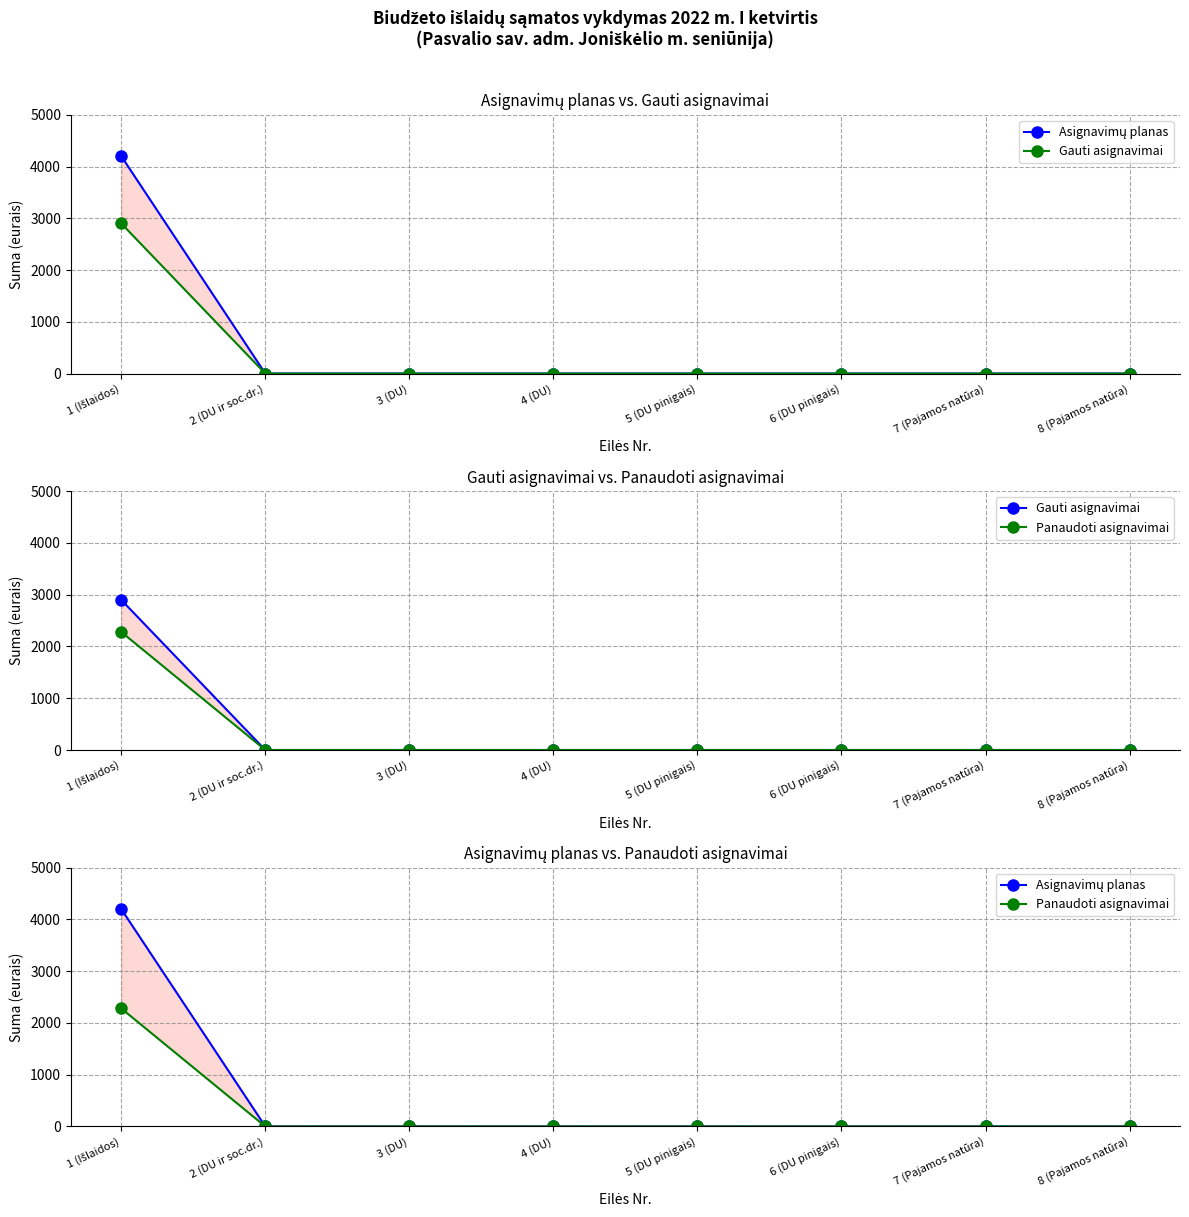

How many positive values does the Asignavimų planas series have?

1